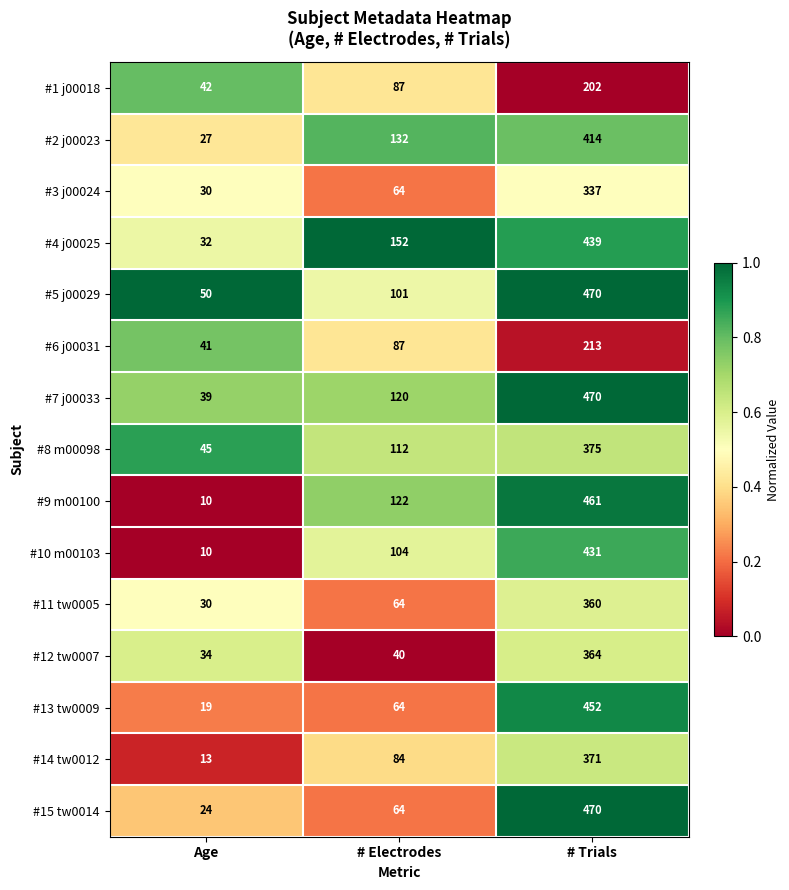

The value of #14 tw0012 at # Electrodes is 84. True or false?

True